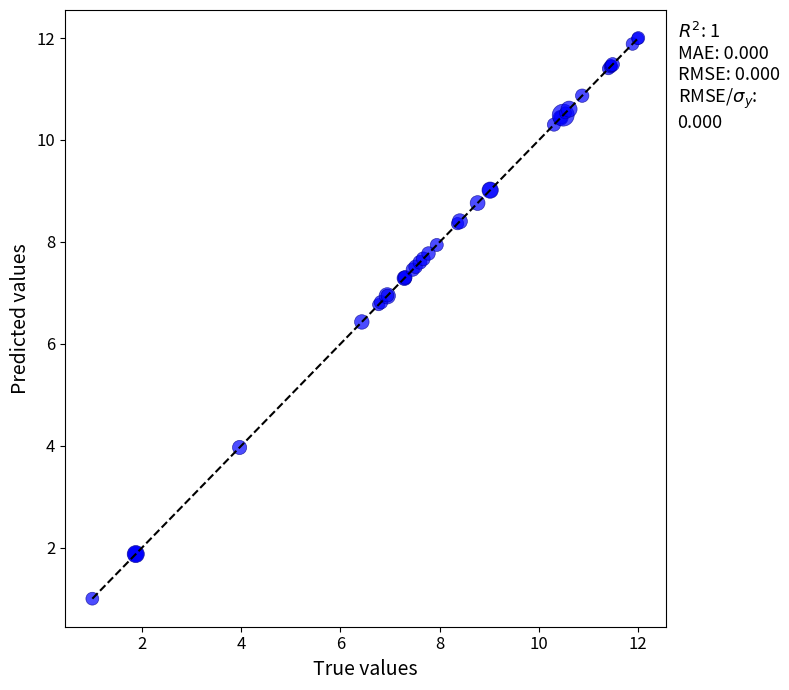

What Y value in the scatter plot is closest to 6?

6.4